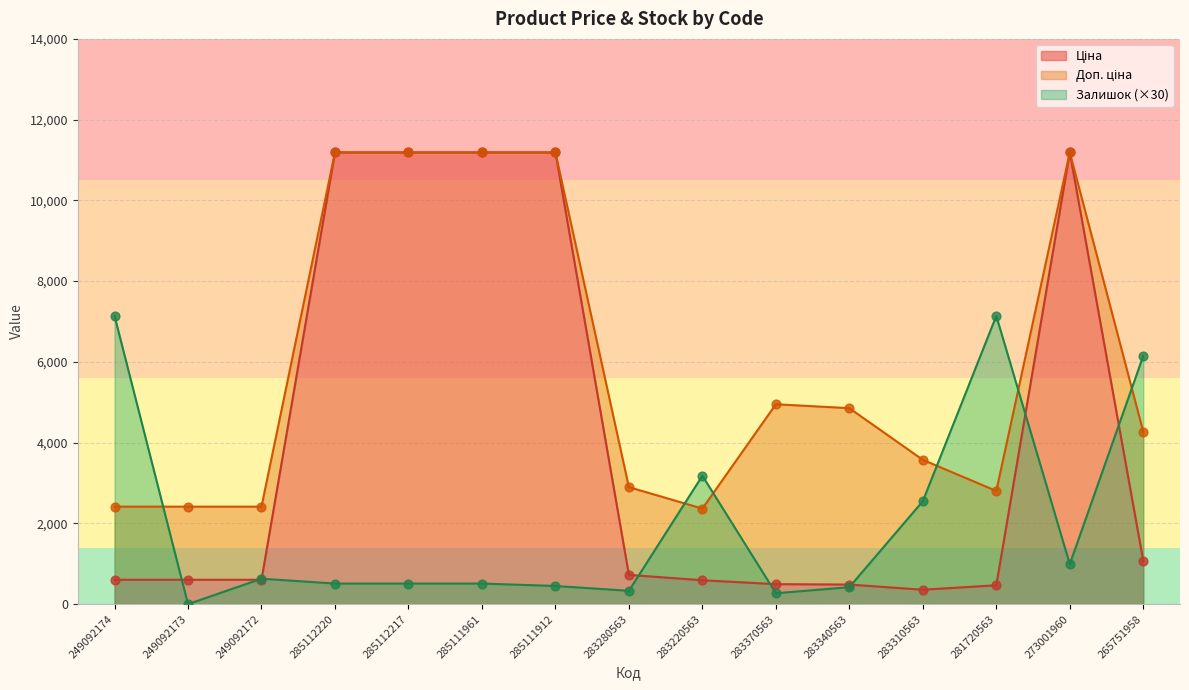

What is the total value across all series at 283310563?

6481.3